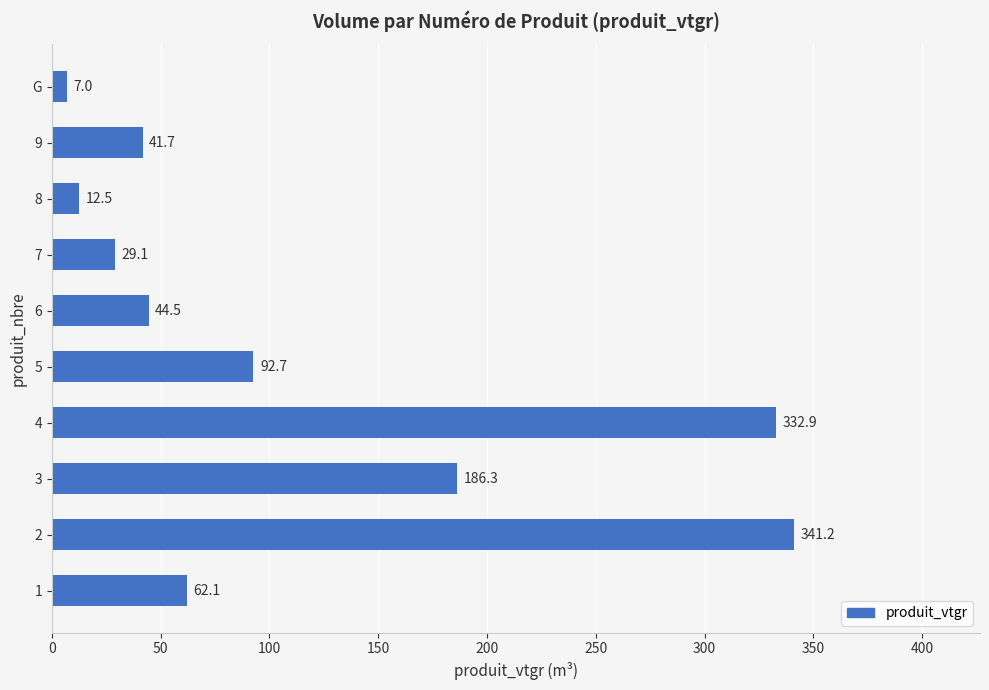

What is the maximum value shown in the chart?

341.2